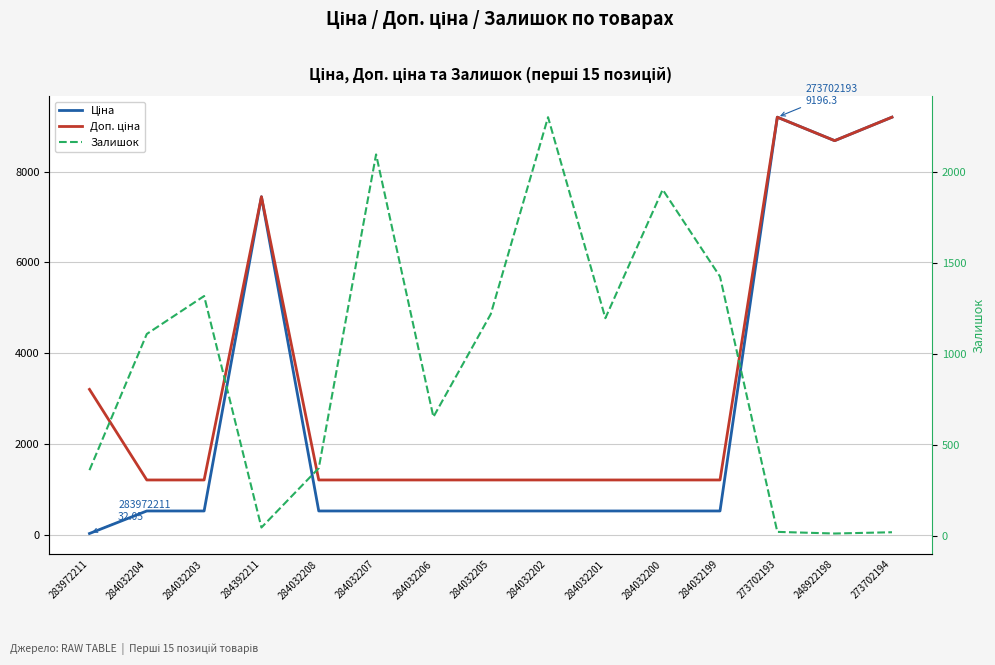

Is it true that Доп. ціна equals 9196.3 at 273702193?

True